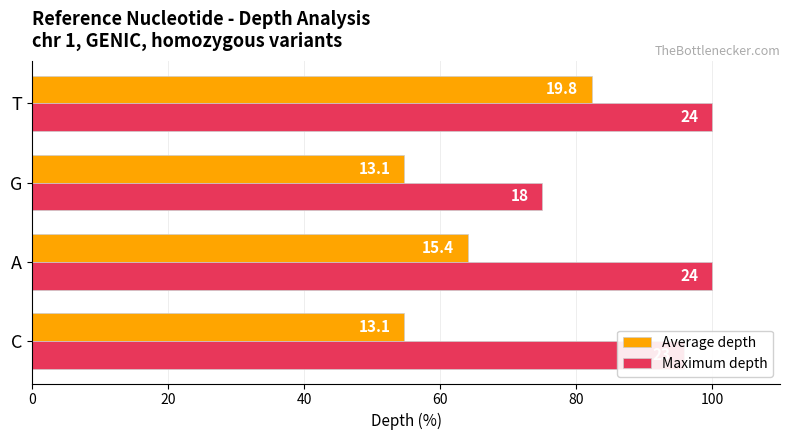

Which series has the largest range (max minus min)?

Average depth